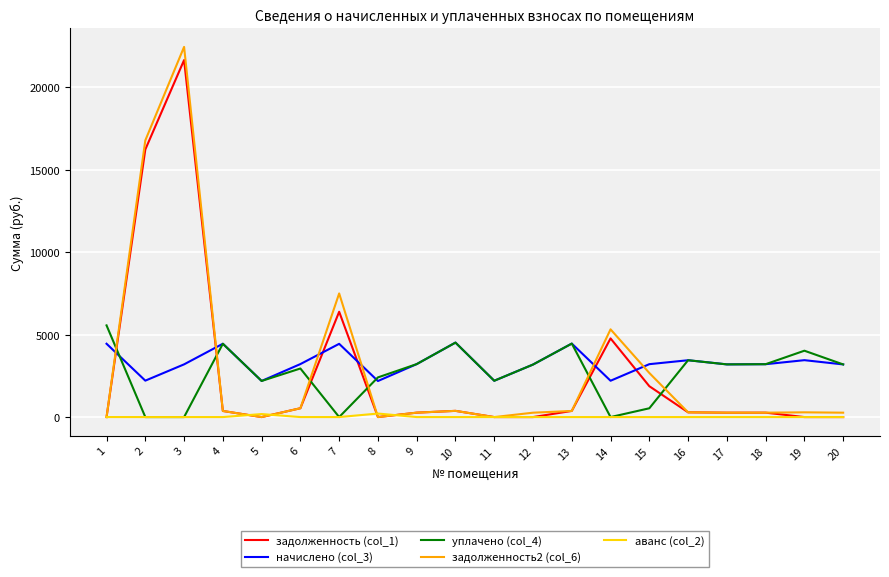

The value of уплачено (col_4) at 10 is 5992.2. True or false?

False